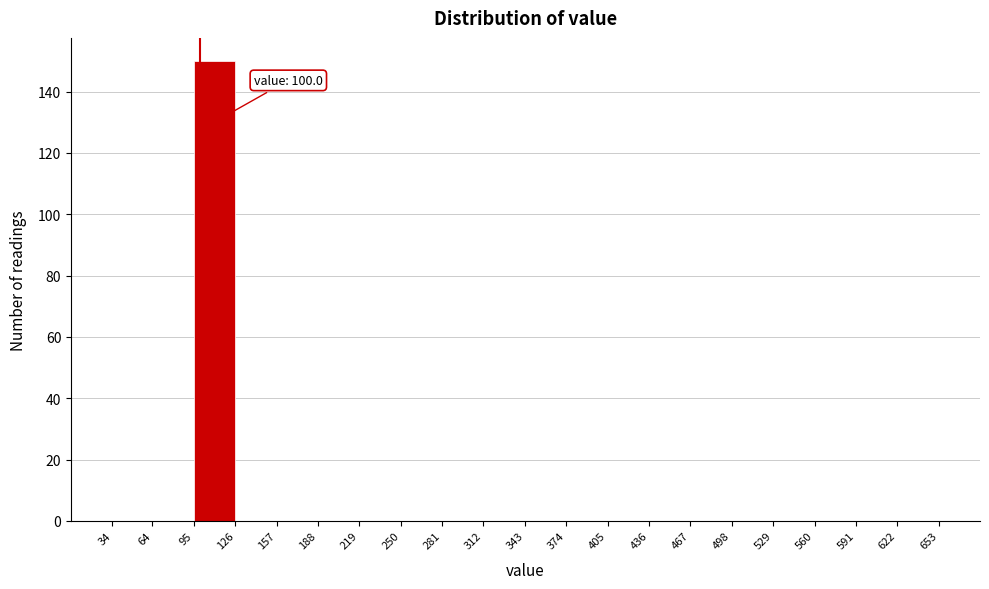

Which range on the x-axis has the tallest bar?

95 to 126